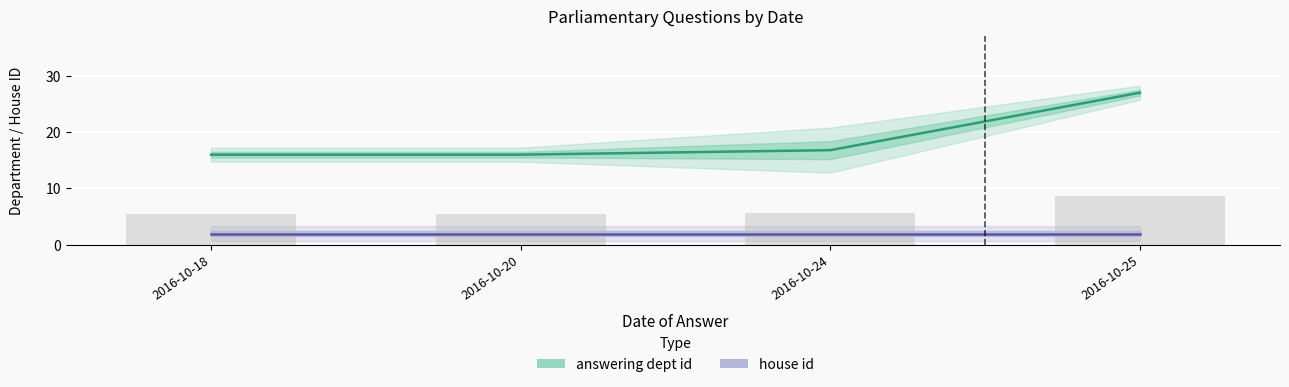

The value of answering dept id at 2016-10-24 is 23. True or false?

False